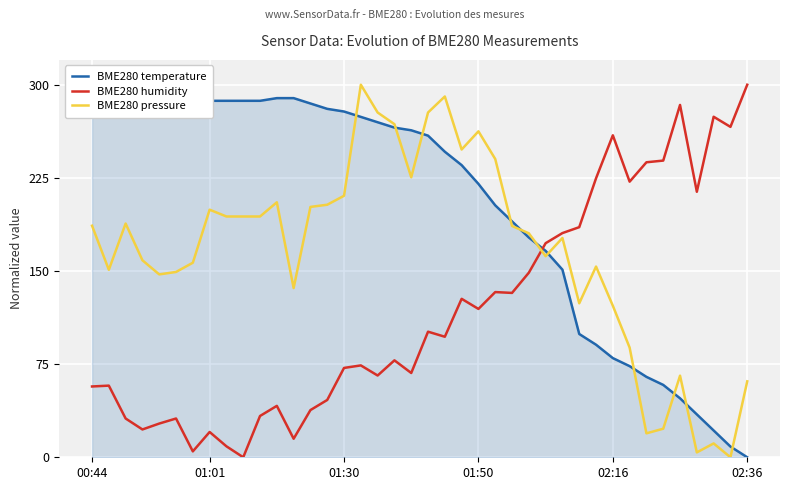

What value does the BME280 humidity series have at 10?

33.3